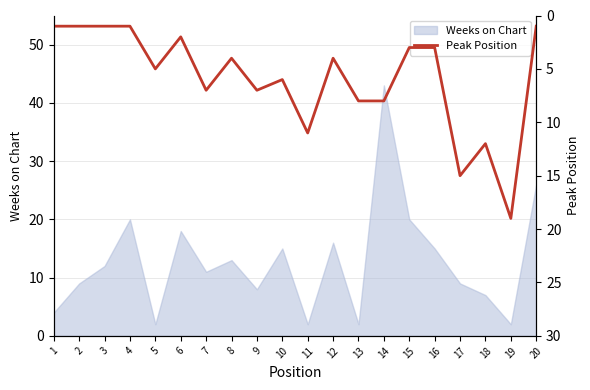

Which category has the highest value in the Weeks on Chart series?

14